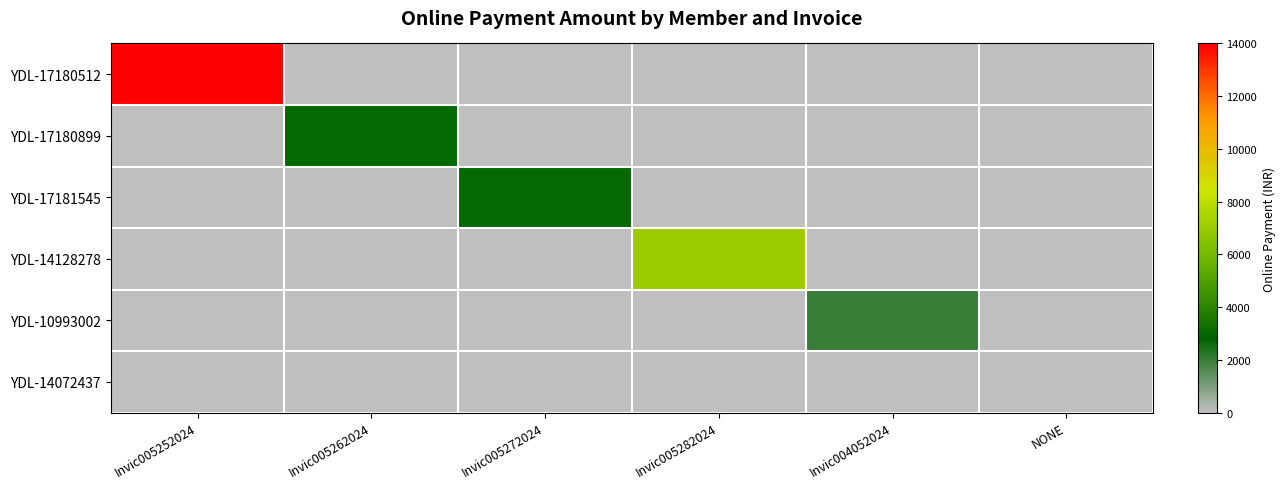

Reading right to left, list all the values displayed in this chart.

YDL-17180512: NONE=0	Invic004052024=0	Invic005282024=0	Invic005272024=0	Invic005262024=0	Invic005252024=14000
YDL-17180899: NONE=0	Invic004052024=0	Invic005282024=0	Invic005272024=0	Invic005262024=3000	Invic005252024=0
YDL-17181545: NONE=0	Invic004052024=0	Invic005282024=0	Invic005272024=3000	Invic005262024=0	Invic005252024=0
YDL-14128278: NONE=0	Invic004052024=0	Invic005282024=7000	Invic005272024=0	Invic005262024=0	Invic005252024=0
YDL-10993002: NONE=0	Invic004052024=2000	Invic005282024=0	Invic005272024=0	Invic005262024=0	Invic005252024=0
YDL-14072437: NONE=0	Invic004052024=0	Invic005282024=0	Invic005272024=0	Invic005262024=0	Invic005252024=0